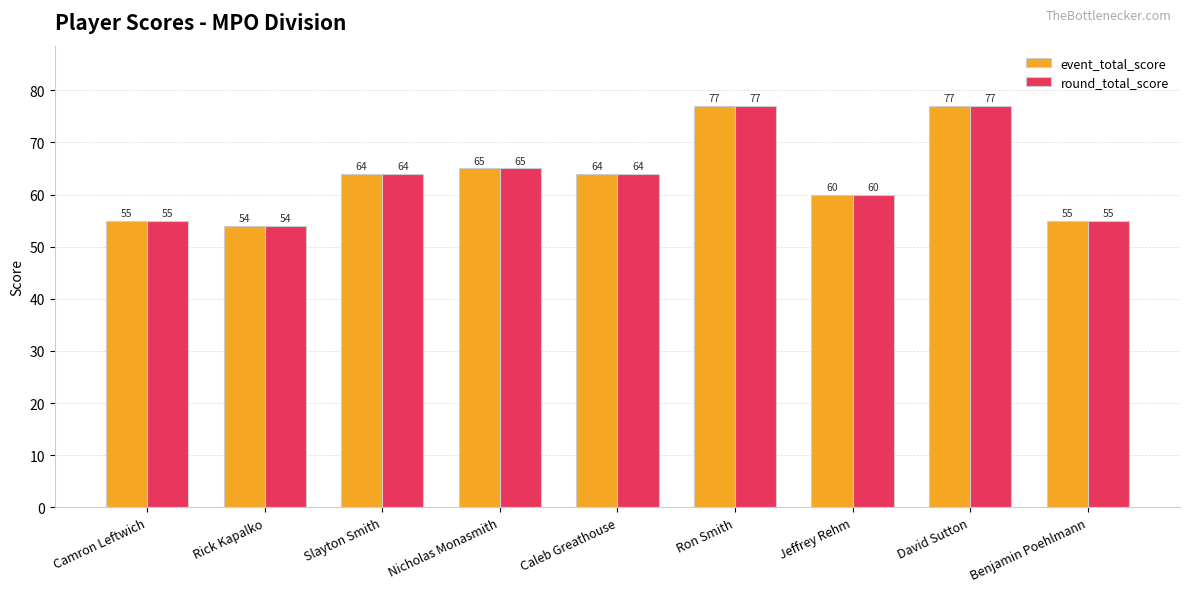

True or false: round_total_score has a value of 77 at David Sutton.

True